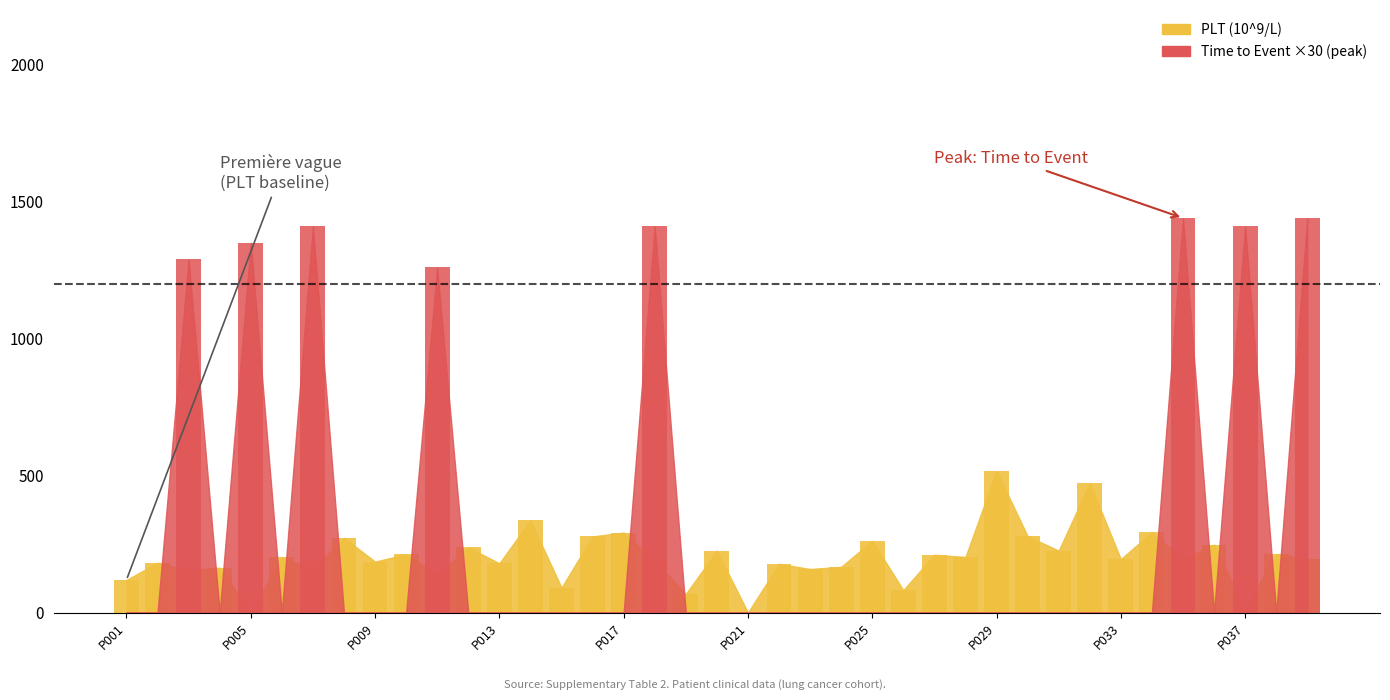

Read the value at P012, to the nearest 50.

250